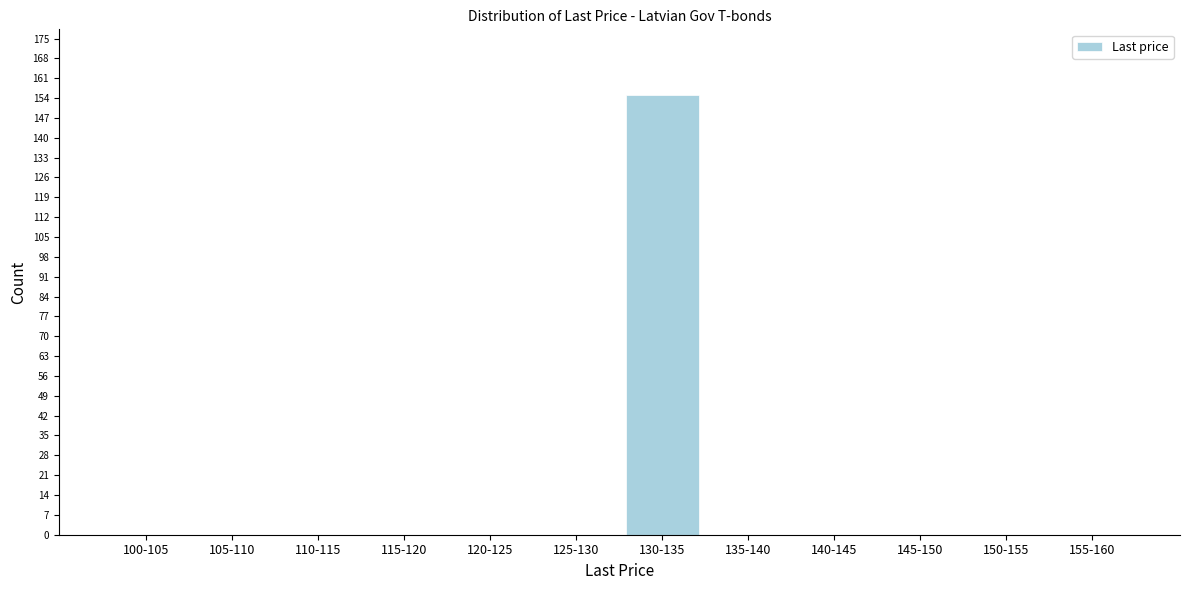

Reading left to right, extract all data points from this chart.

100-105=0	105-110=0	110-115=0	115-120=0	120-125=0	125-130=0	130-135=155	135-140=0	140-145=0	145-150=0	150-155=0	155-160=0